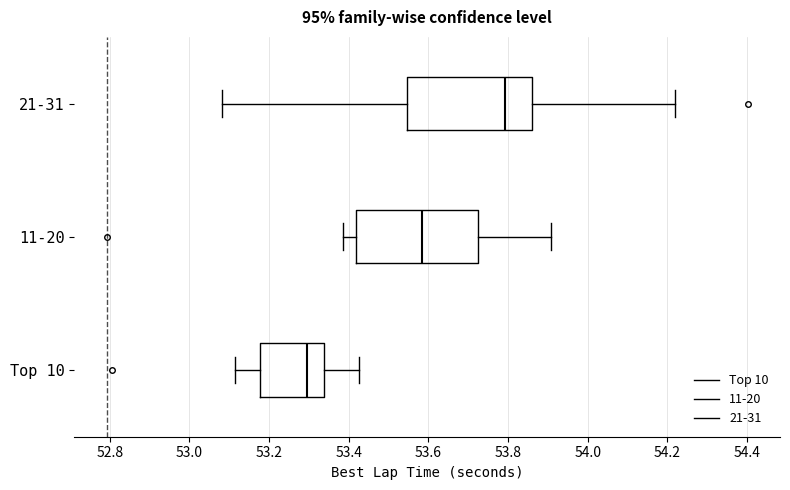

Reading bottom to top, transcribe this box plot: for each box, give where its median line is, the range the box spans, and where its two whiskers end, as read against the x-axis. The values are not printed on the chart, so give them approximately, as read against the axis.

Top 10: median 53.30, box 53.18 to 53.34, whiskers 53.12 to 53.42
11-20: median 53.58, box 53.42 to 53.72, whiskers 53.38 to 53.90
21-31: median 53.80, box 53.54 to 53.86, whiskers 53.08 to 54.22